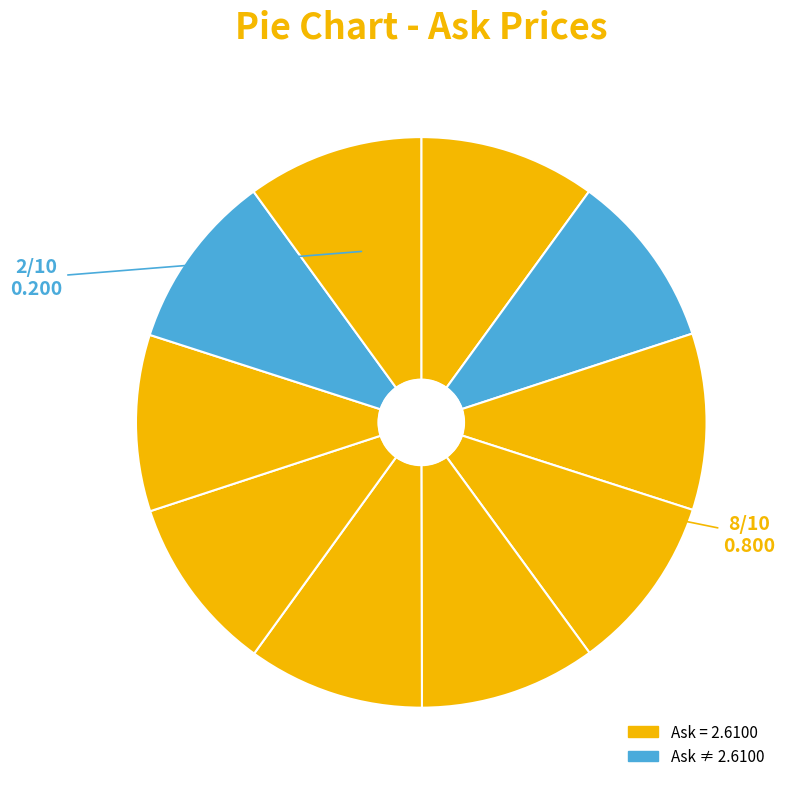

How many segments does this pie chart have?

10